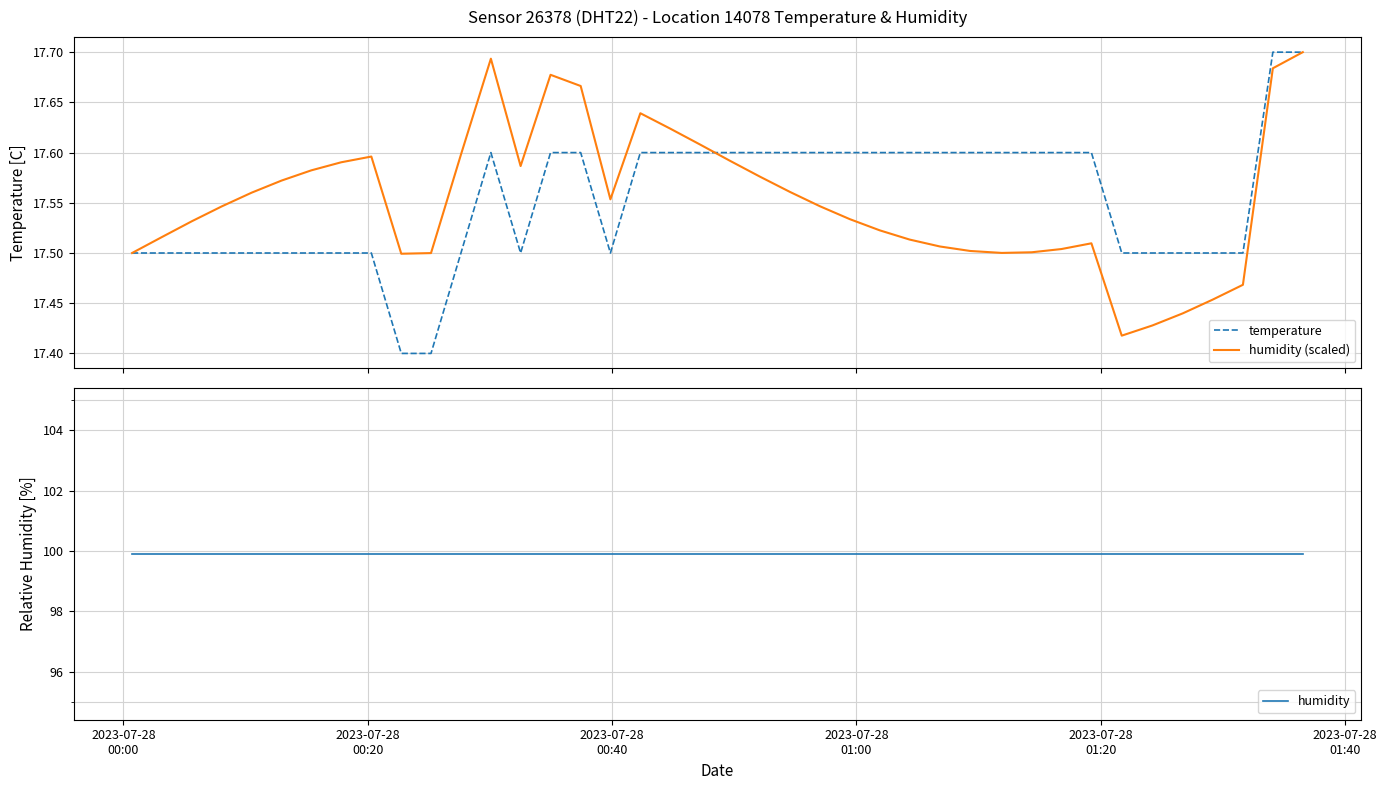

What is the smallest value displayed?

17.4